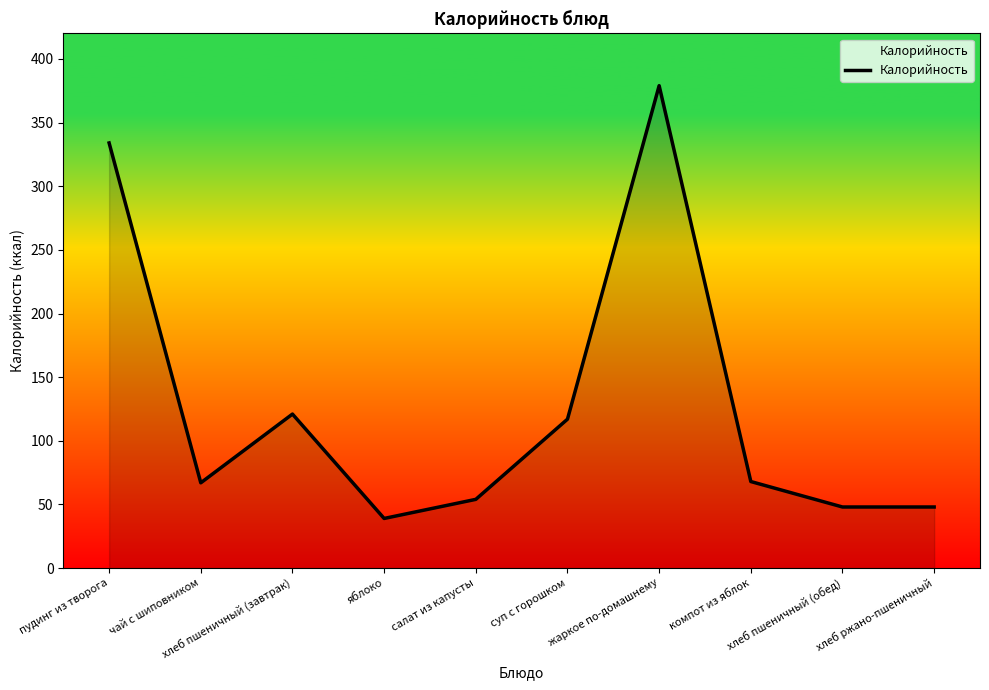

What is the difference between the maximum and minimum values?

340